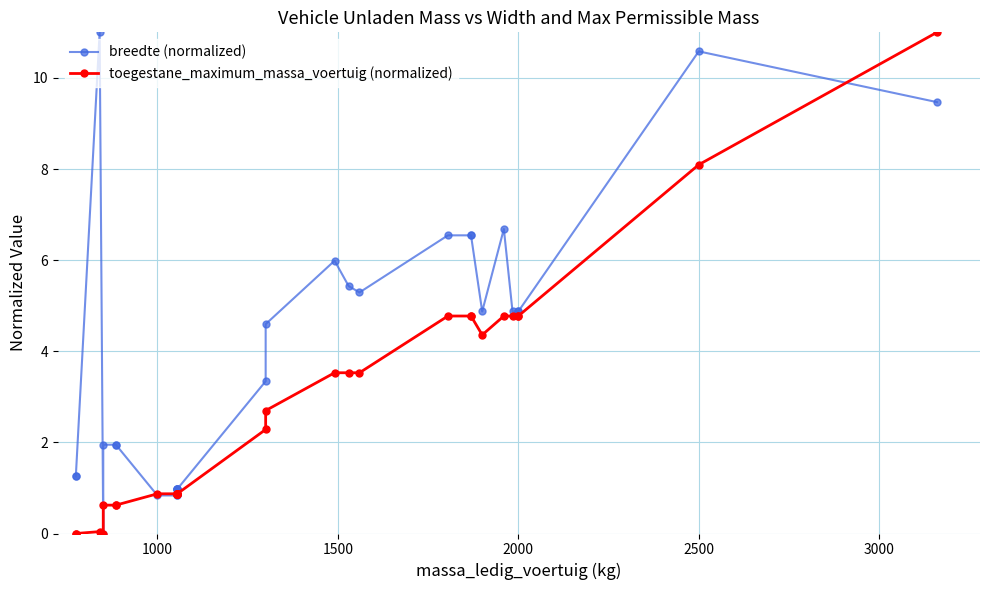

The breedte (normalized) series shows 7.8 at 23. True or false?

False